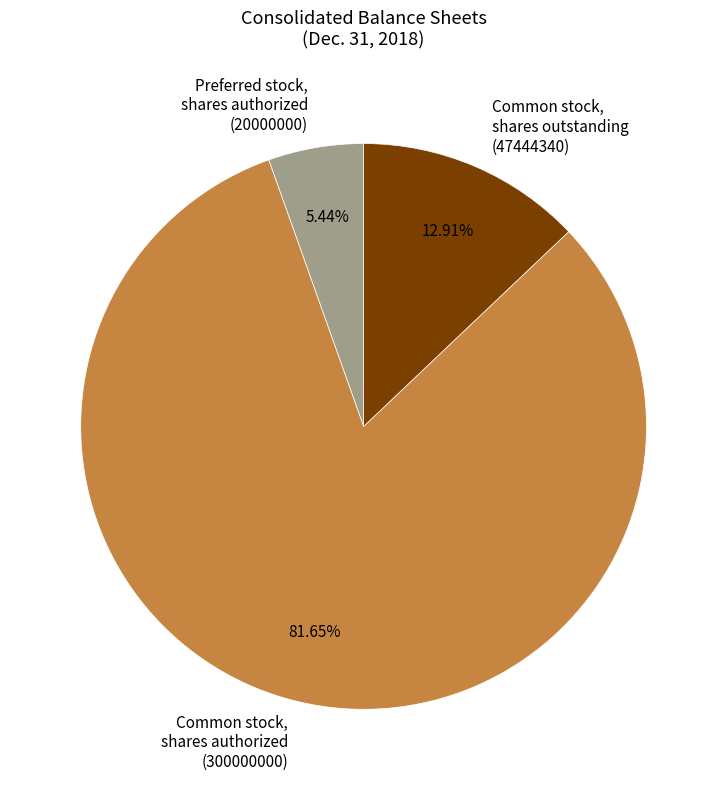

What is the majority slice?

Common stock, shares authorized (300000000)